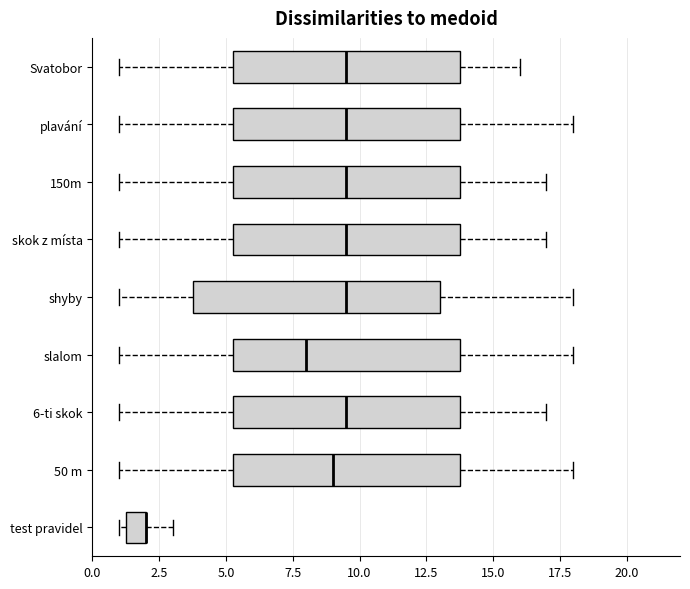

Where does the left whisker of the box for 50 m end on the x-axis? The values are not printed on the chart, so give them approximately, as read against the axis.

1.0